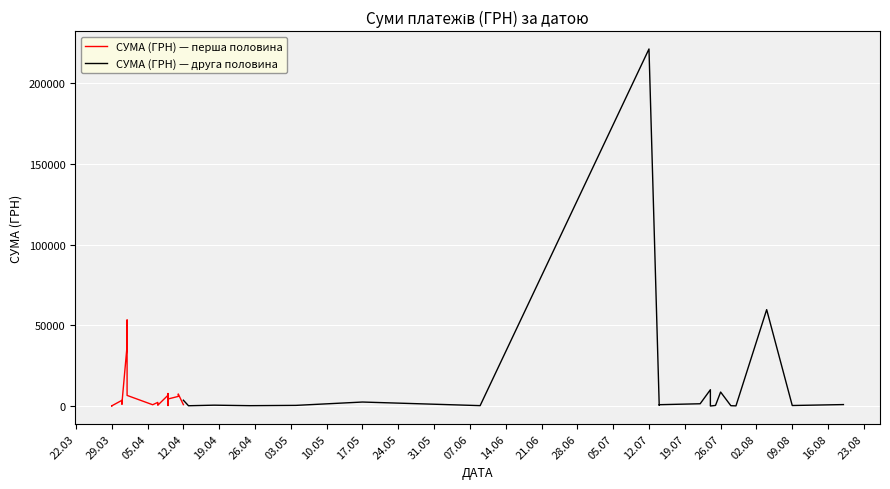

What value does the СУМА (ГРН) — перша половина series have at 29.03?

100.0